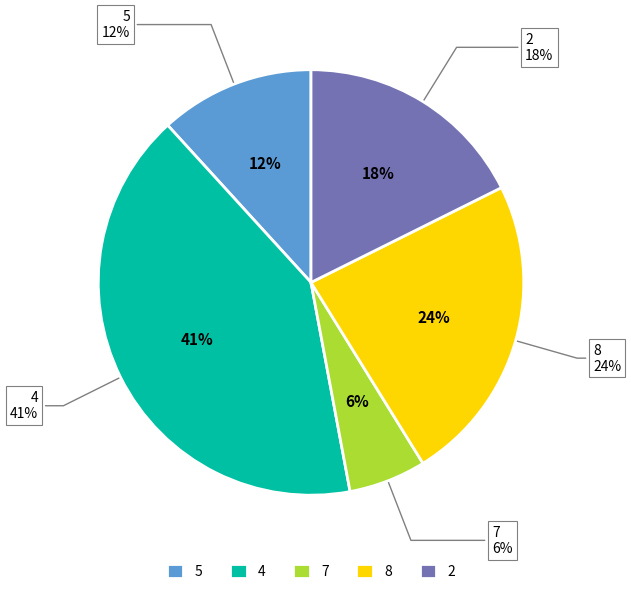

Which category has the smallest portion of the pie?

7